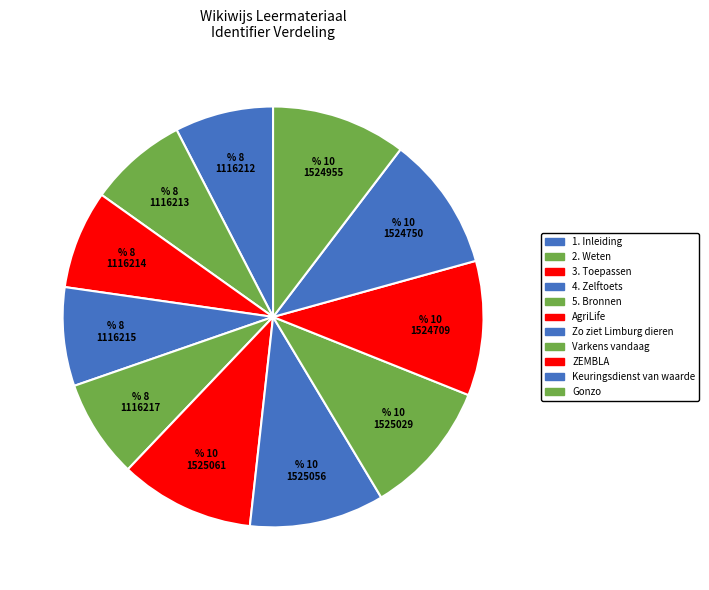

How many slices are in this pie chart?

11